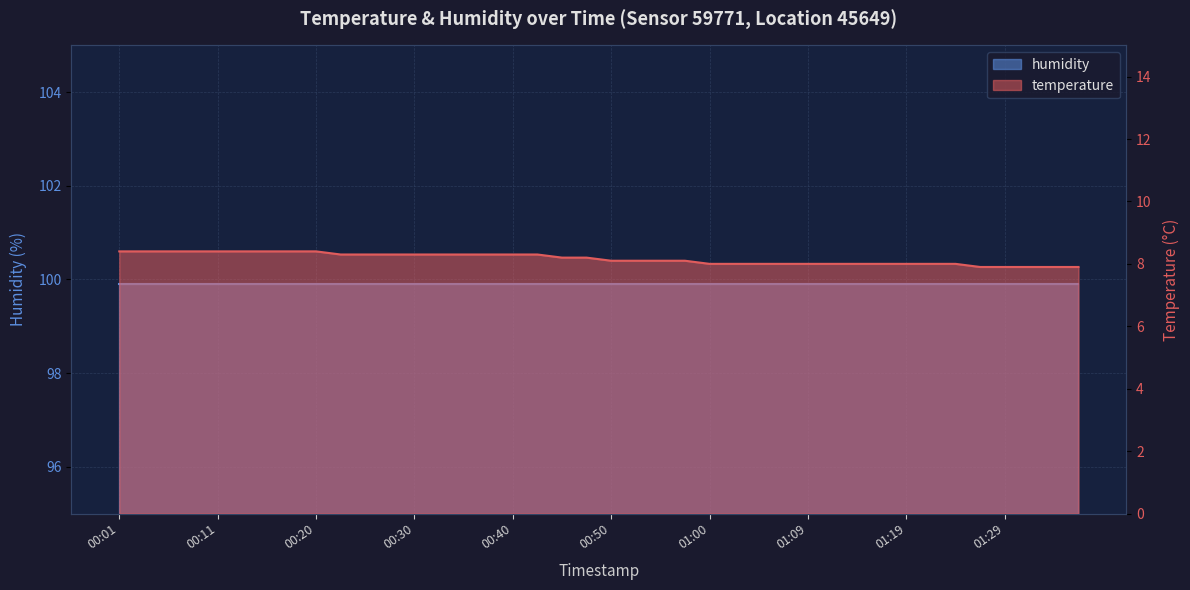

Does the chart display data point markers on the line(s)?

No